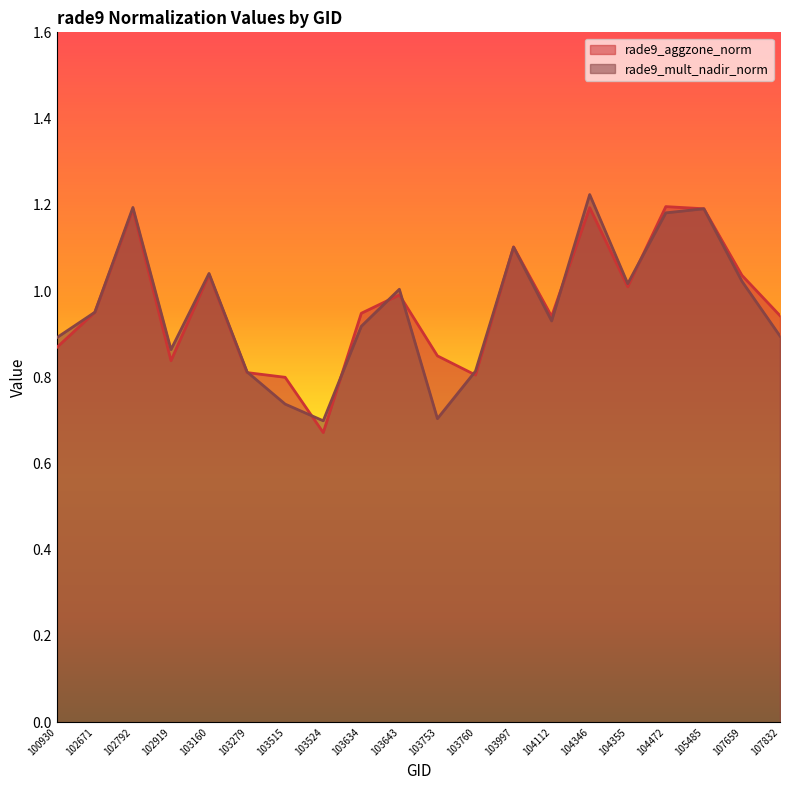

How many interior local valleys does the rade9_aggzone_norm series have?

5